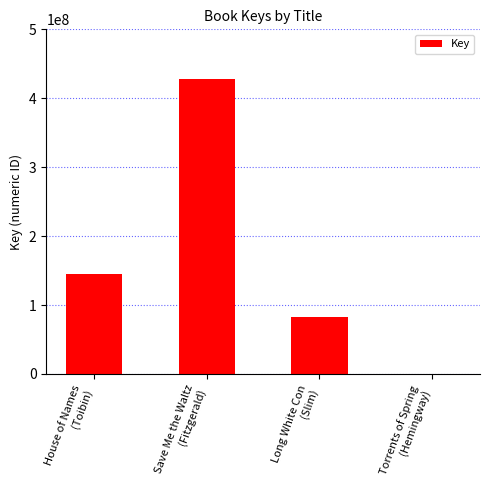

Reading right to left, extract all data points from this chart.

152111	82945372	428028592	145546750